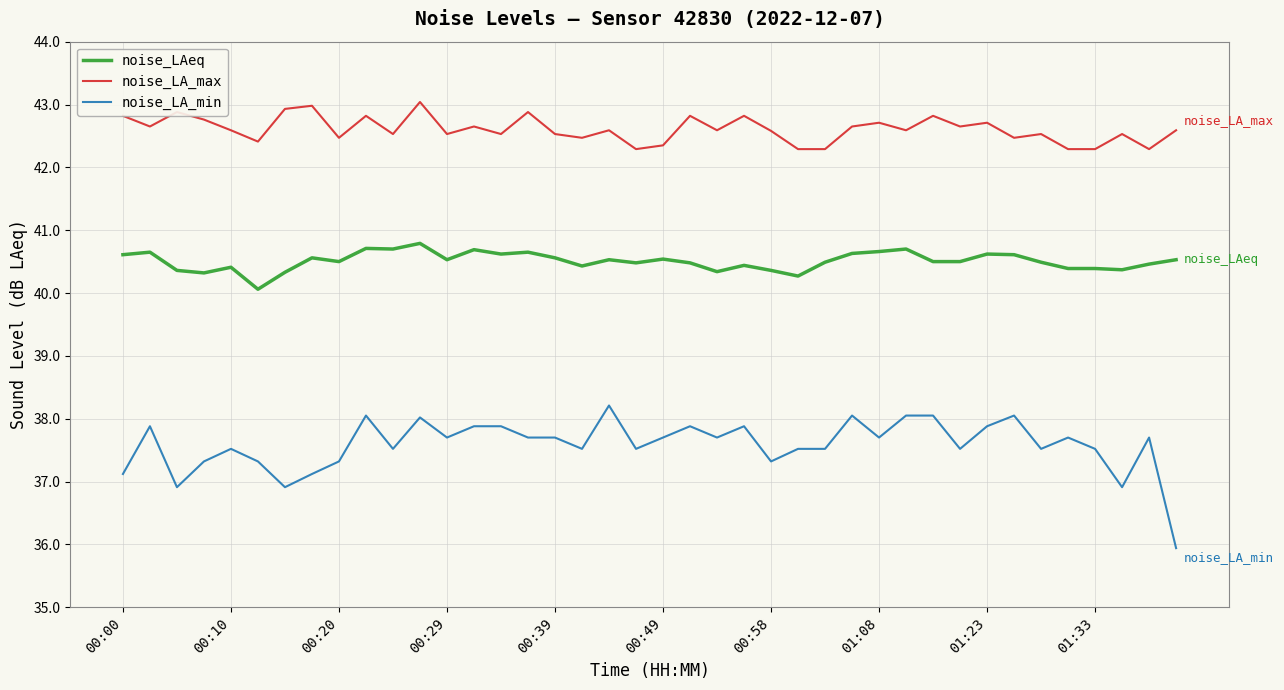

Does the chart have visible grid lines?

Yes